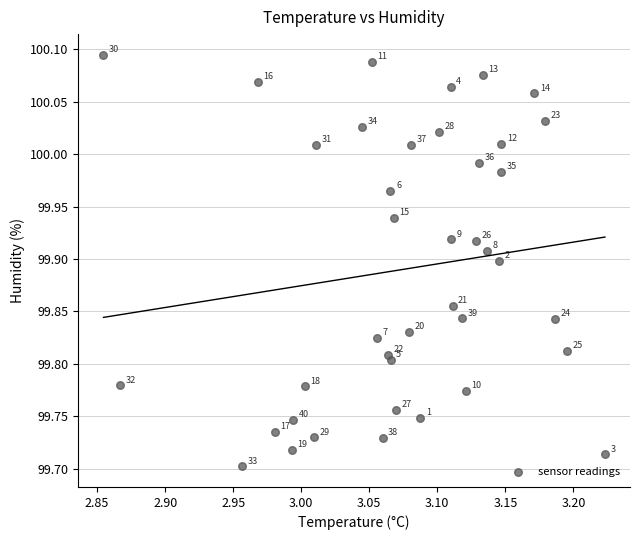

What is the range of Y values (max minus min)?

0.4